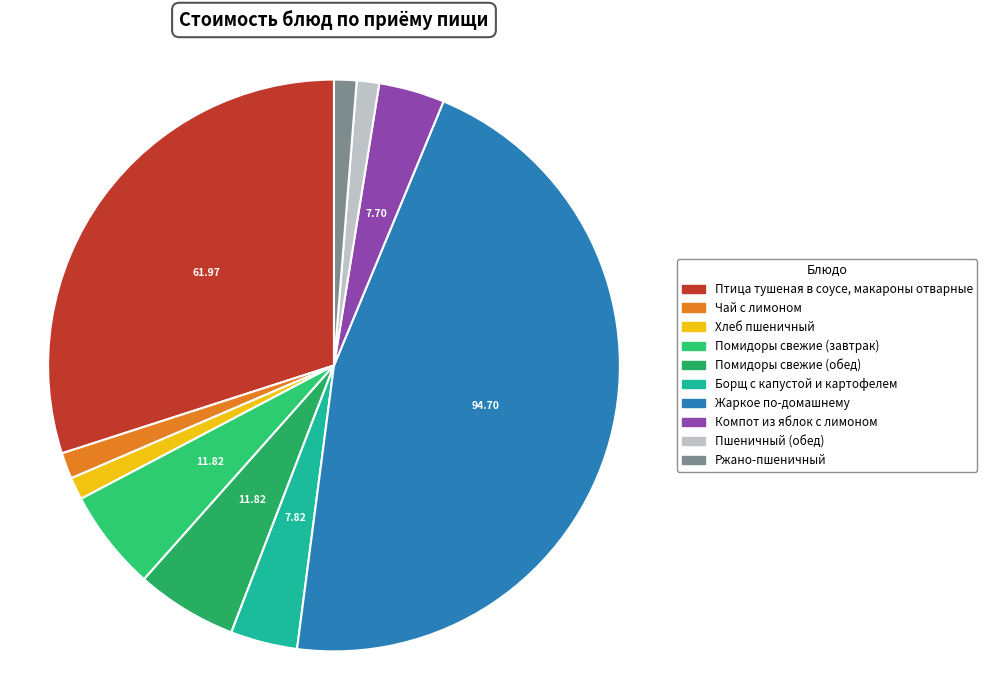

To the nearest percent, what is the difference between the Борщ с капустой и картофелем and Ржано-пшеничный slice percentages?

3%